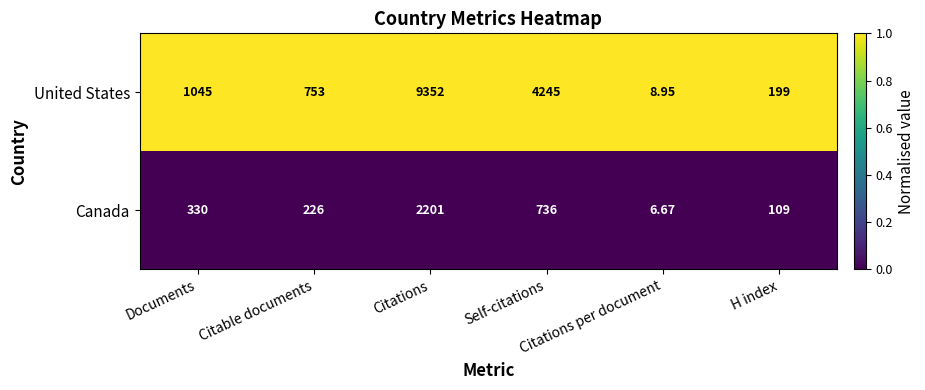

What is the spread (max minus min) of values at Self-citations?

3509.0